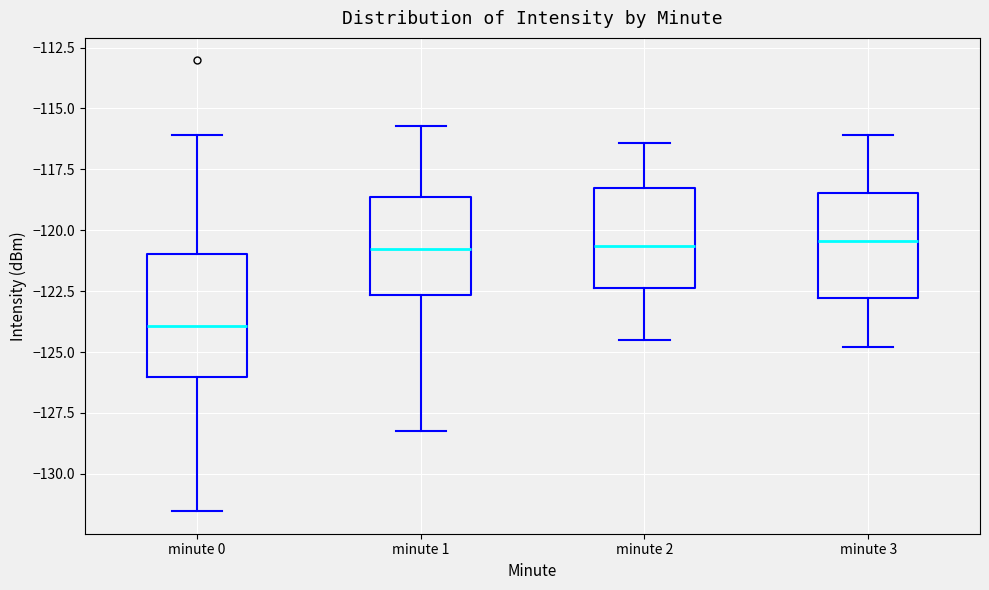

Reading left to right, transcribe this box plot: for each box, give where its median line is, the range the box spans, and where its two whiskers end, as read against the y-axis. The values are not printed on the chart, so give them approximately, as read against the axis.

minute 0: median -124.0, box -126.0 to -121.0, whiskers -131.5 to -116.0
minute 1: median -121.0, box -122.5 to -118.5, whiskers -128.0 to -115.5
minute 2: median -120.5, box -122.5 to -118.5, whiskers -124.5 to -116.5
minute 3: median -120.5, box -123.0 to -118.5, whiskers -125.0 to -116.0